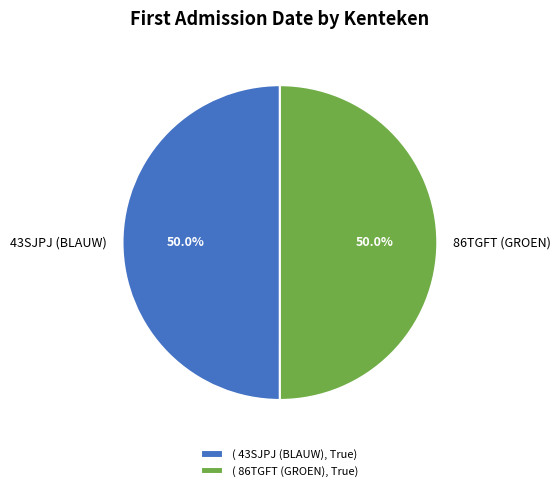

What percentage is NOT represented by 43SJPJ (BLAUW)?

50.0%